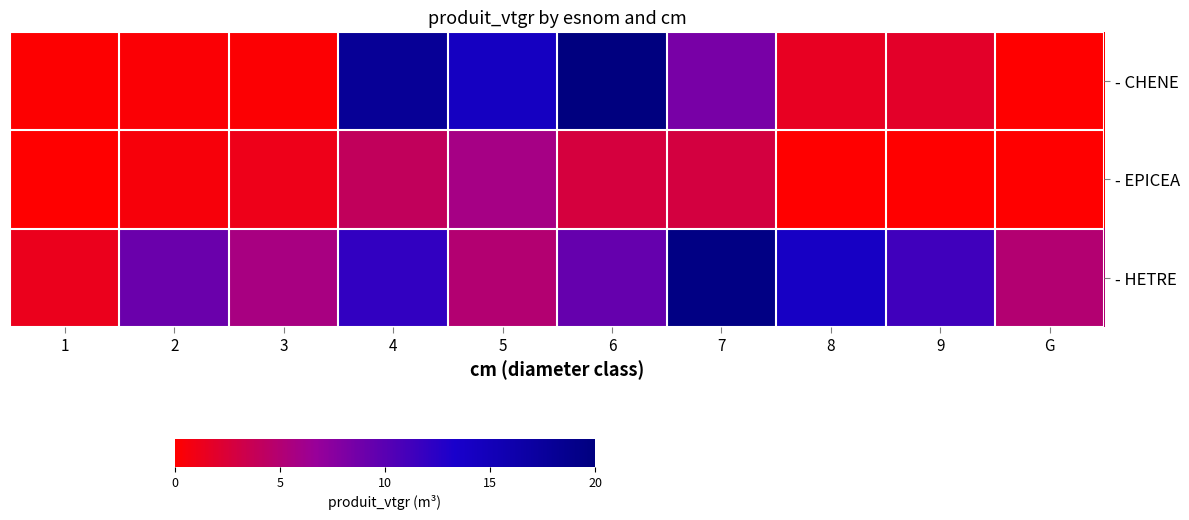

What is the difference between the highest and lowest values at 4?

13.9